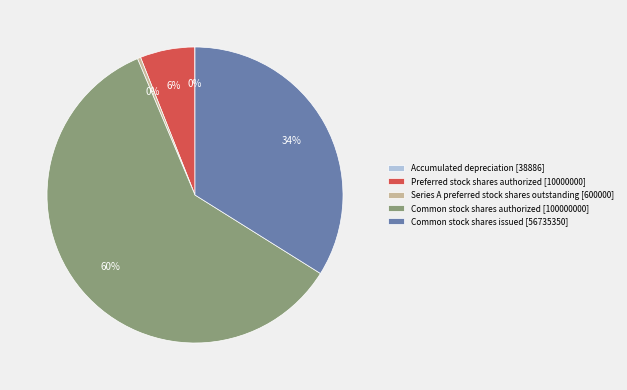

Is it true that Common stock shares authorized [100000000] is 50% of the pie?

False